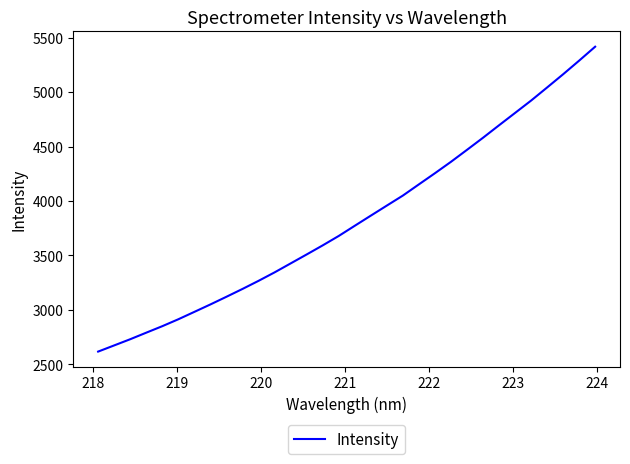

What is the sum of all values?

122532.6